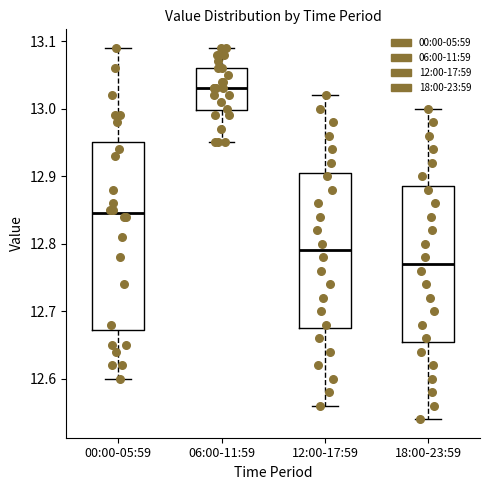

Reading left to right, read every box against the y-axis: the position of its median line, the range the box covers, and the ends of its whiskers. The values are not printed on the chart, so give them approximately, as read against the axis.

00:00-05:59: median 12.85, box 12.67 to 12.95, whiskers 12.60 to 13.09
06:00-11:59: median 13.03, box 13.00 to 13.06, whiskers 12.95 to 13.09
12:00-17:59: median 12.79, box 12.68 to 12.91, whiskers 12.56 to 13.02
18:00-23:59: median 12.77, box 12.66 to 12.89, whiskers 12.54 to 13.00